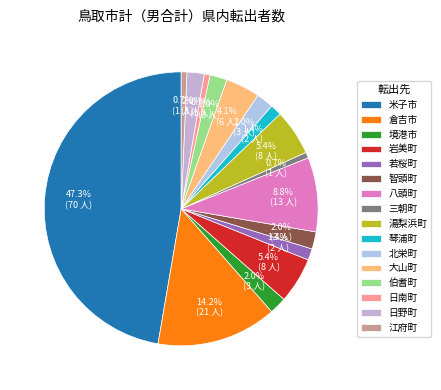

To the nearest percent, what is the difference between the largest and smallest slice percentages?

47%